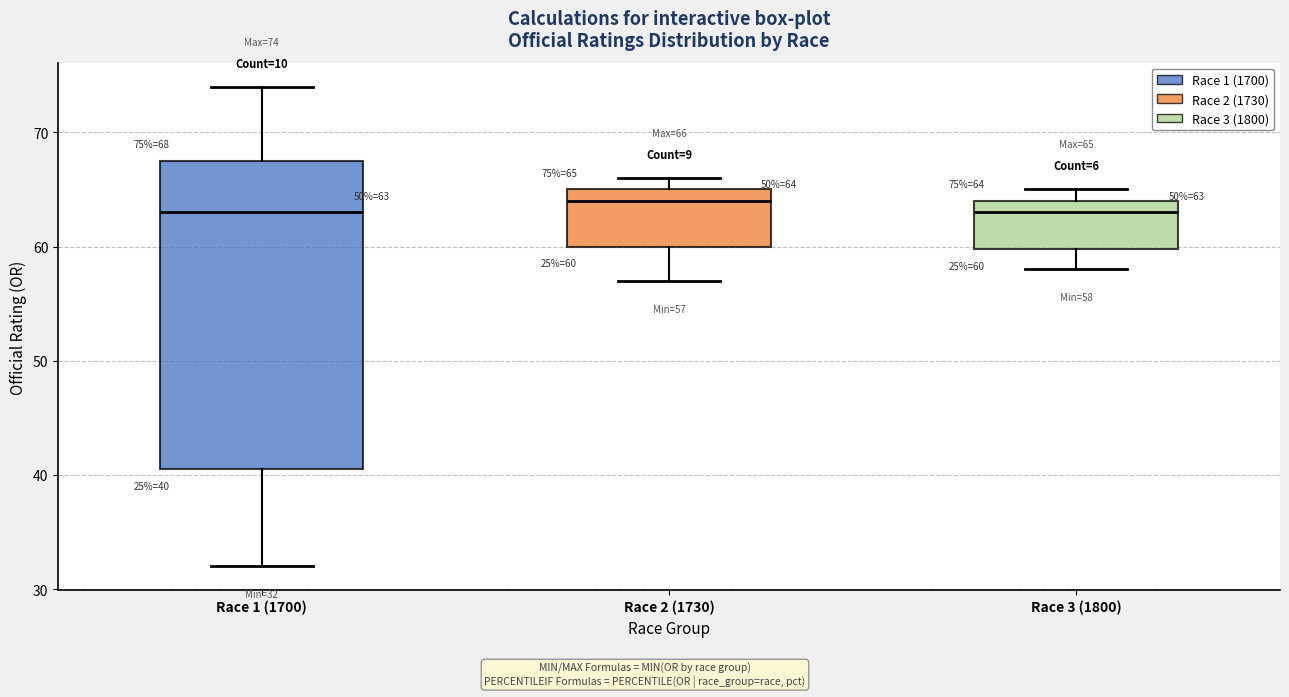

Comparing the boxes themselves (not the whiskers), which one is the tallest?

Race 1 (1700)